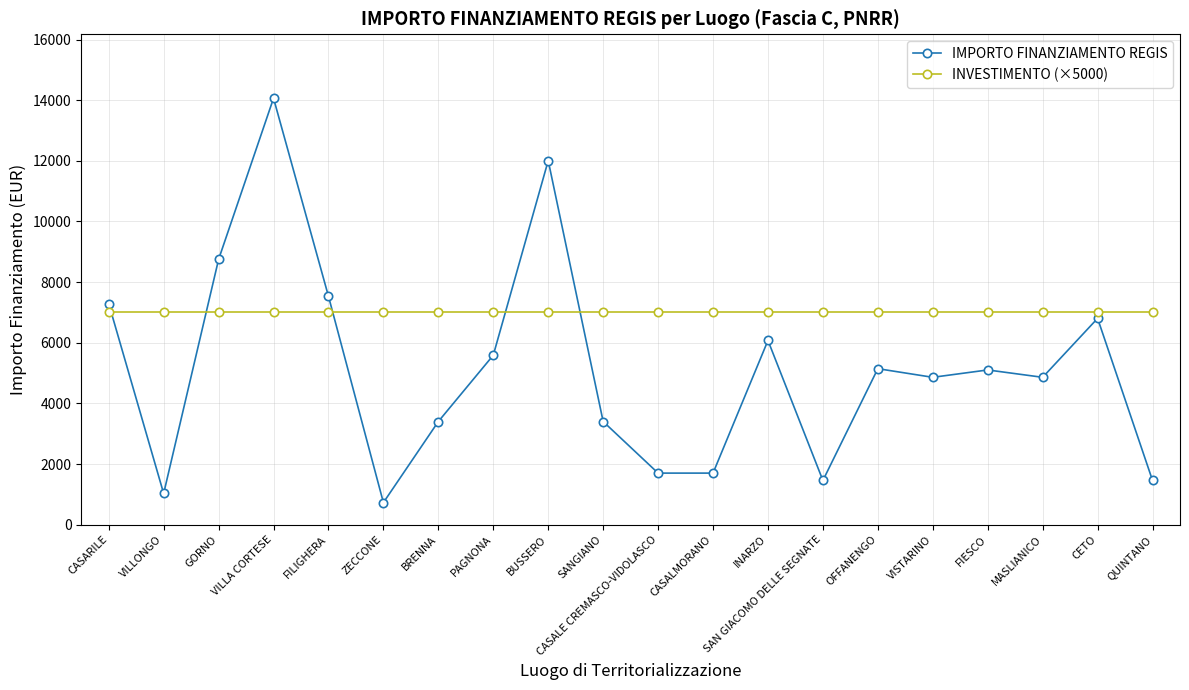

In IMPORTO FINANZIAMENTO REGIS, how many points are higher than both neighbors (excluding endpoints)?

6